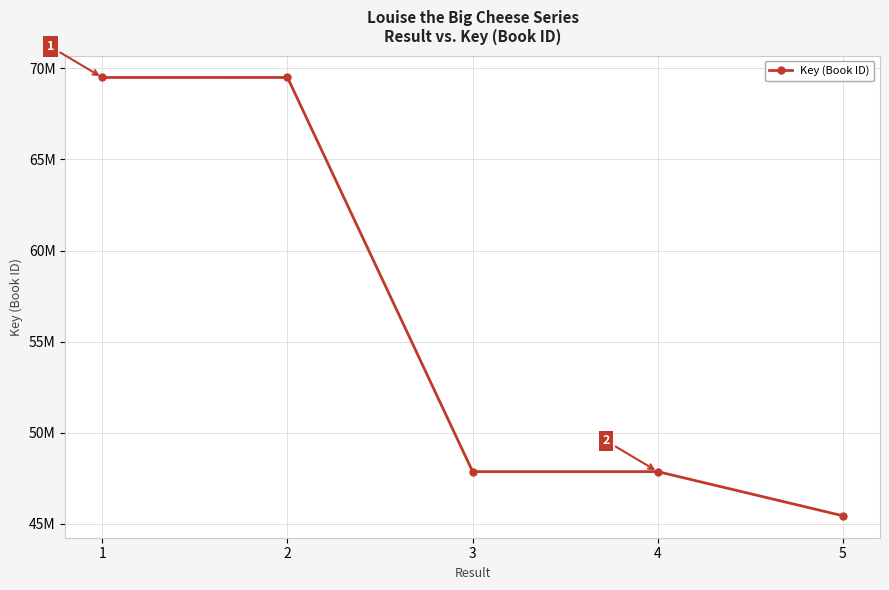

Does the chart have visible grid lines?

Yes